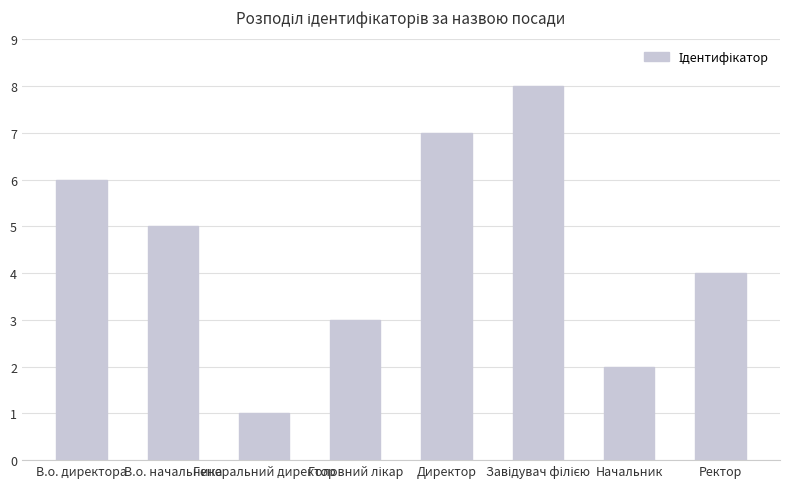

Reading right to left, what are all the values shown in this chart?

4	2	8	7	3	1	5	6